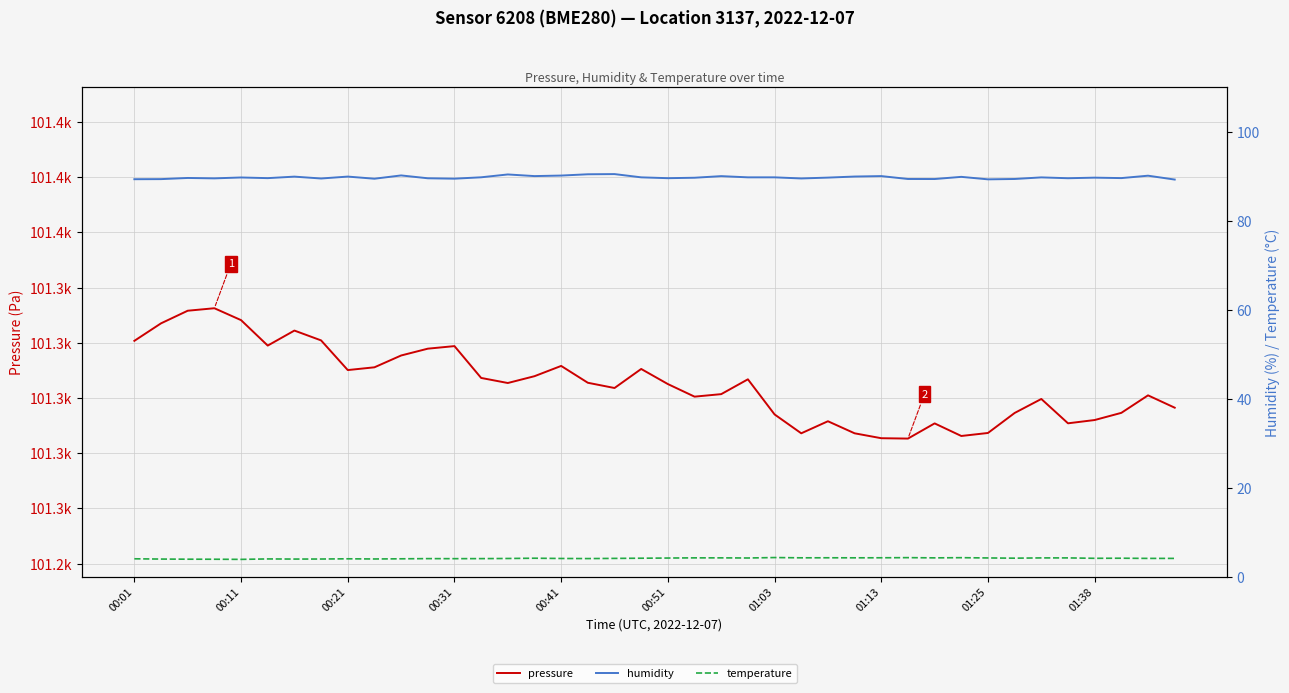

List the series in order of their peak value, highest first.

pressure, humidity, temperature